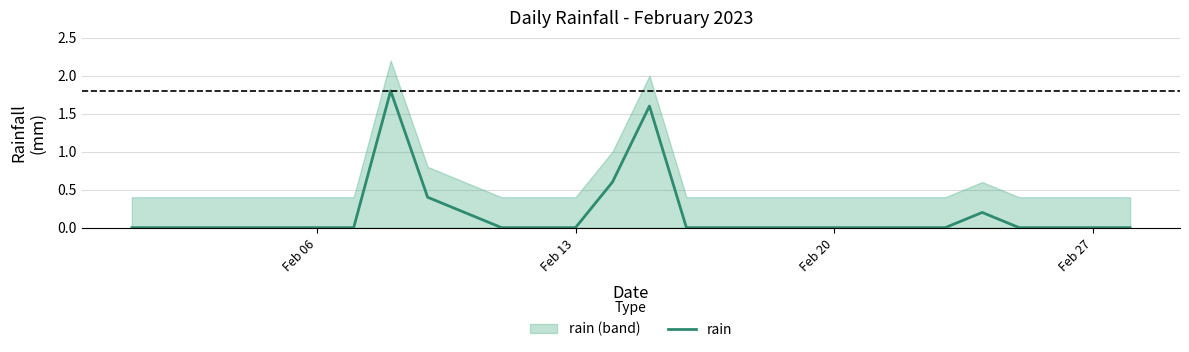

The value of rain at Feb 27 is 0.0. True or false?

True